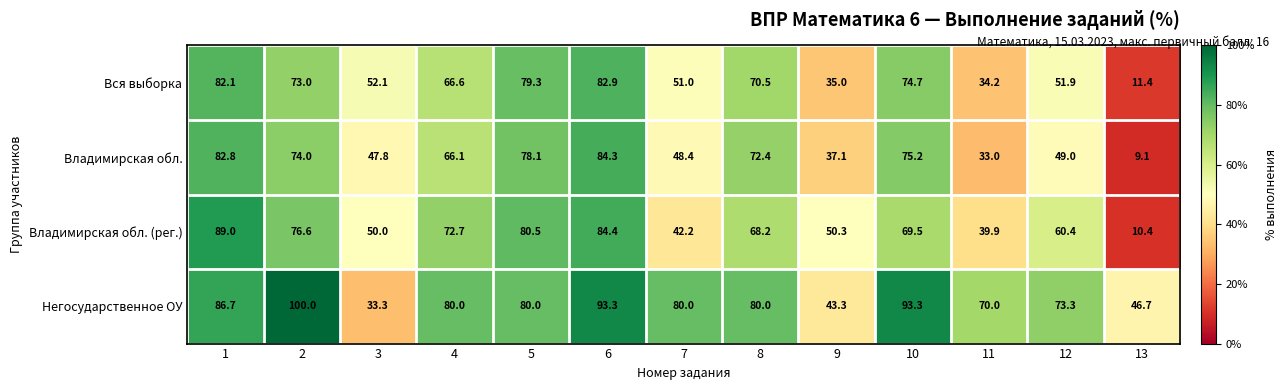

Which series has the largest range (max minus min)?

Владимирская обл. (рег.)